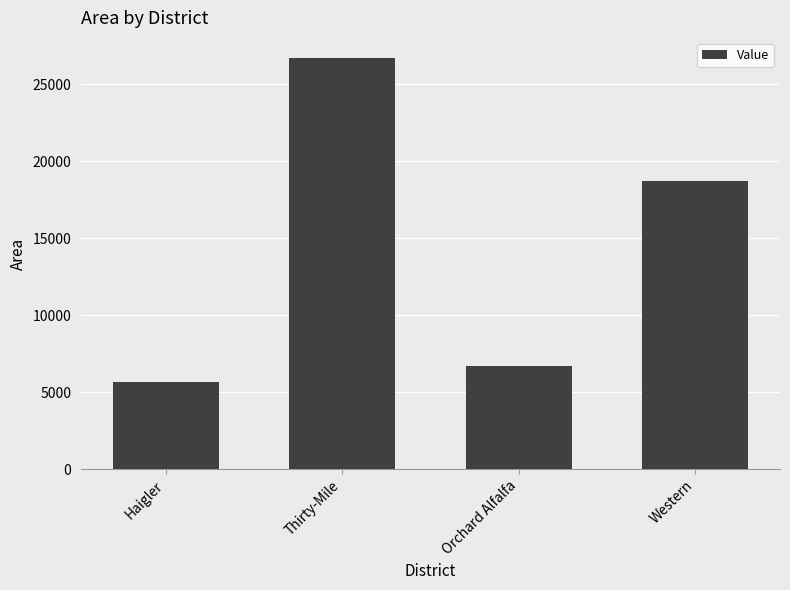

What is the change in value from Haigler to Orchard Alfalfa?

+1067.3